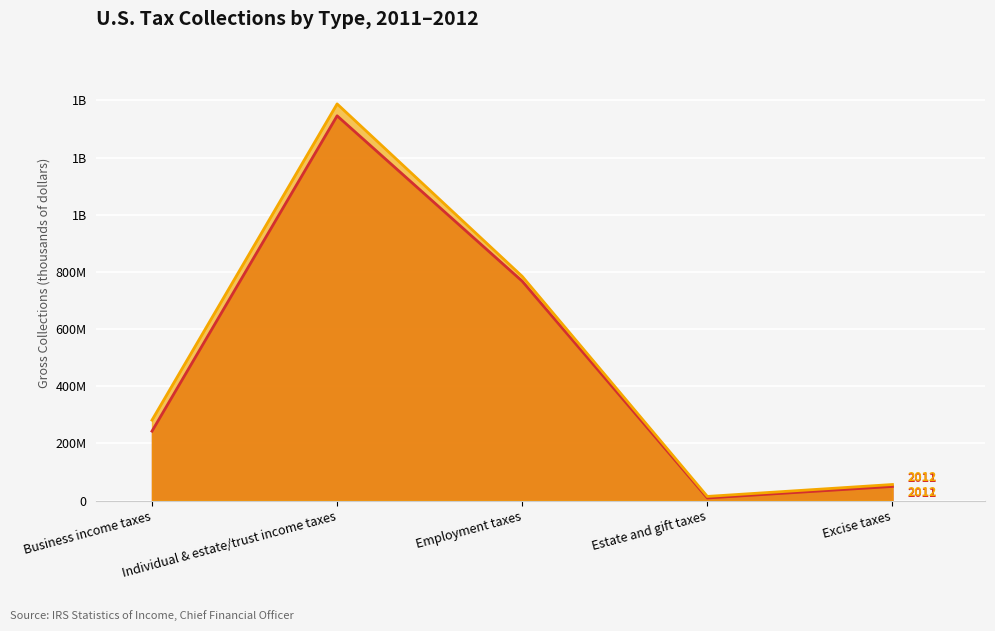

At which category does Gross Collections 2012 (thousands) reach its first local valley?

Estate and gift taxes